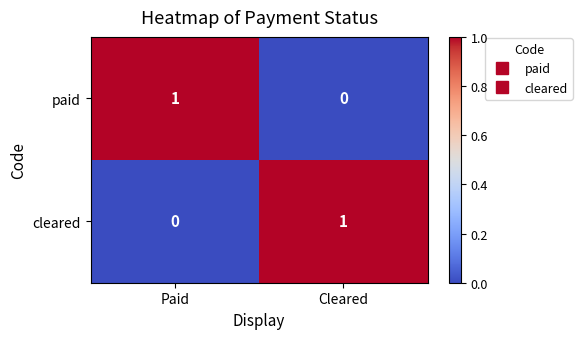

The value of cleared at Paid is 0. True or false?

True